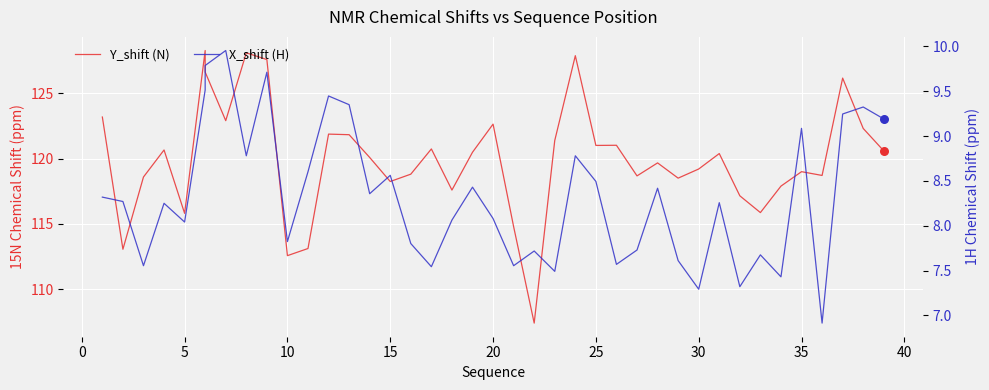

What are all the series names shown in the legend?

Y_shift (N), X_shift (H)